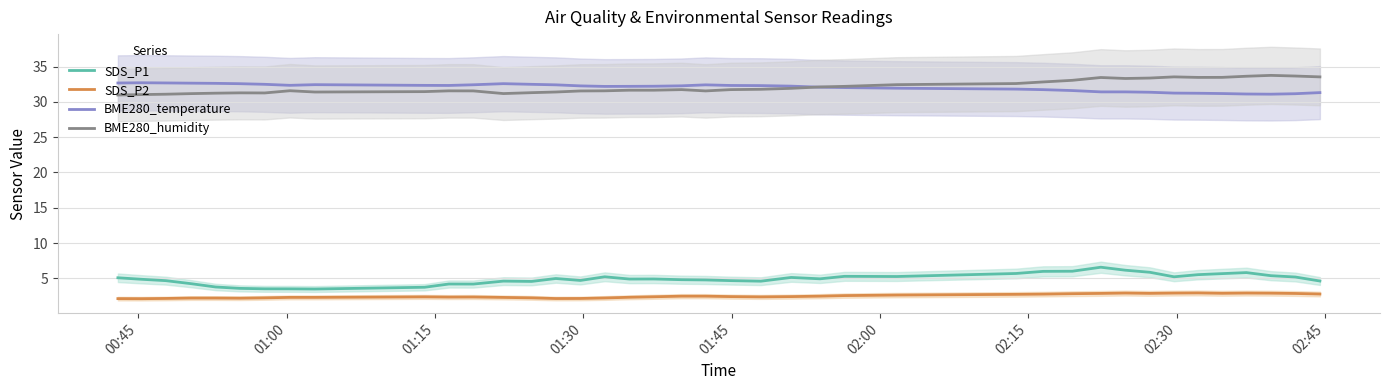

True or false: BME280_temperature and SDS_P1 cross at least once.

False